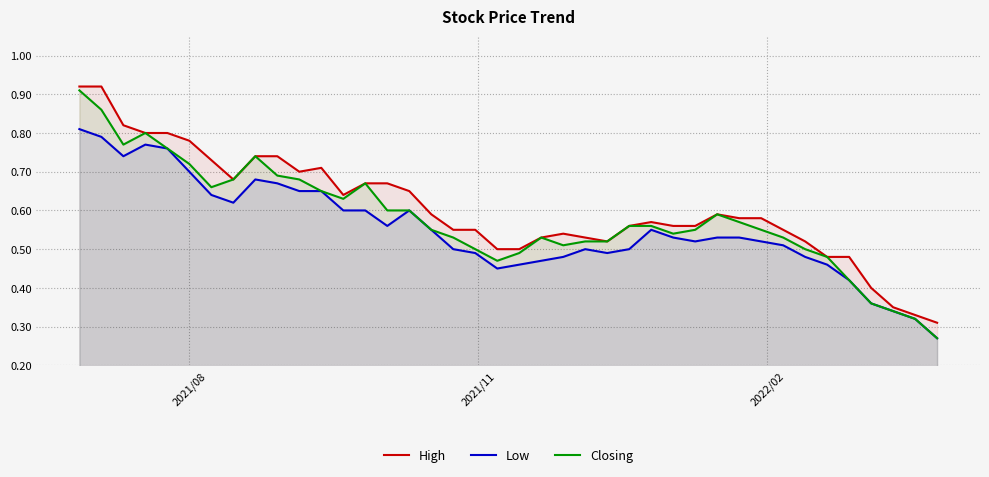

What are all the series names shown in the legend?

High, Low, Closing